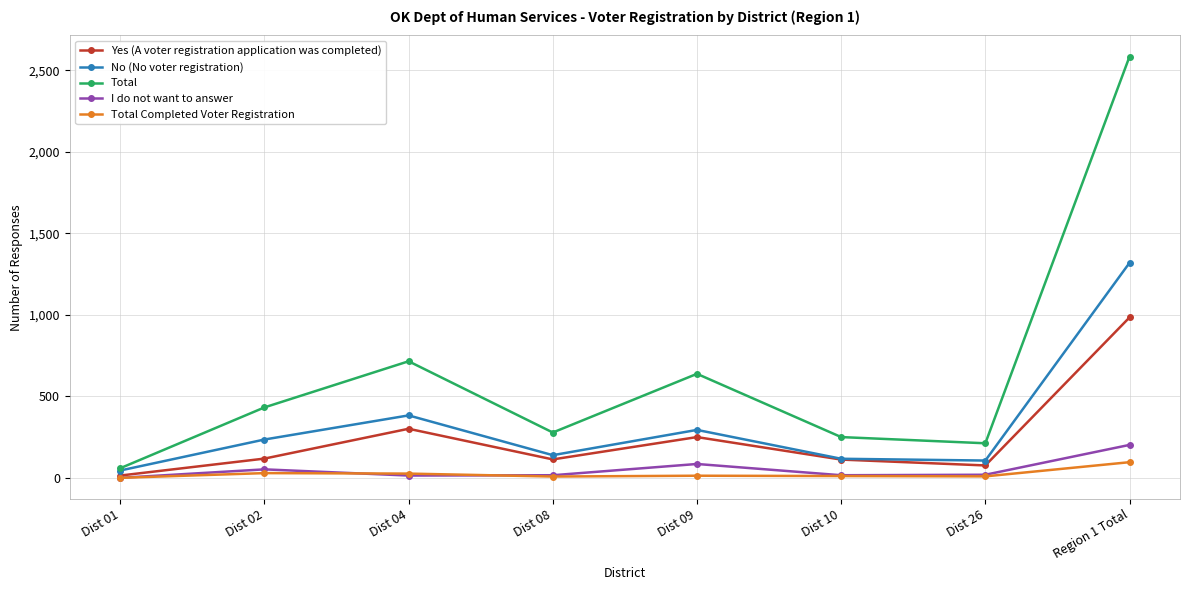

What is the value of the Total point at the 4th from the left?

278